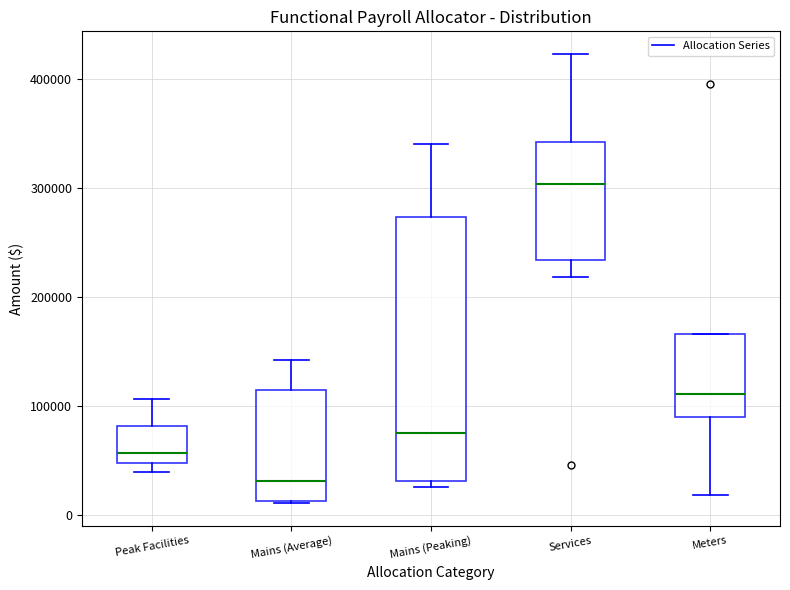

Comparing the boxes themselves (not the whiskers), which one is the tallest?

Mains (Peaking)